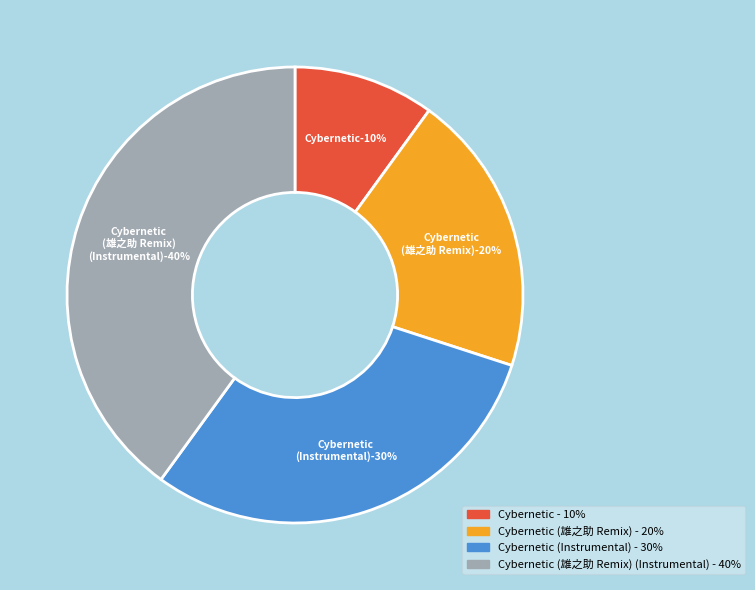

Is it true that Cybernetic is 10% of the pie?

True